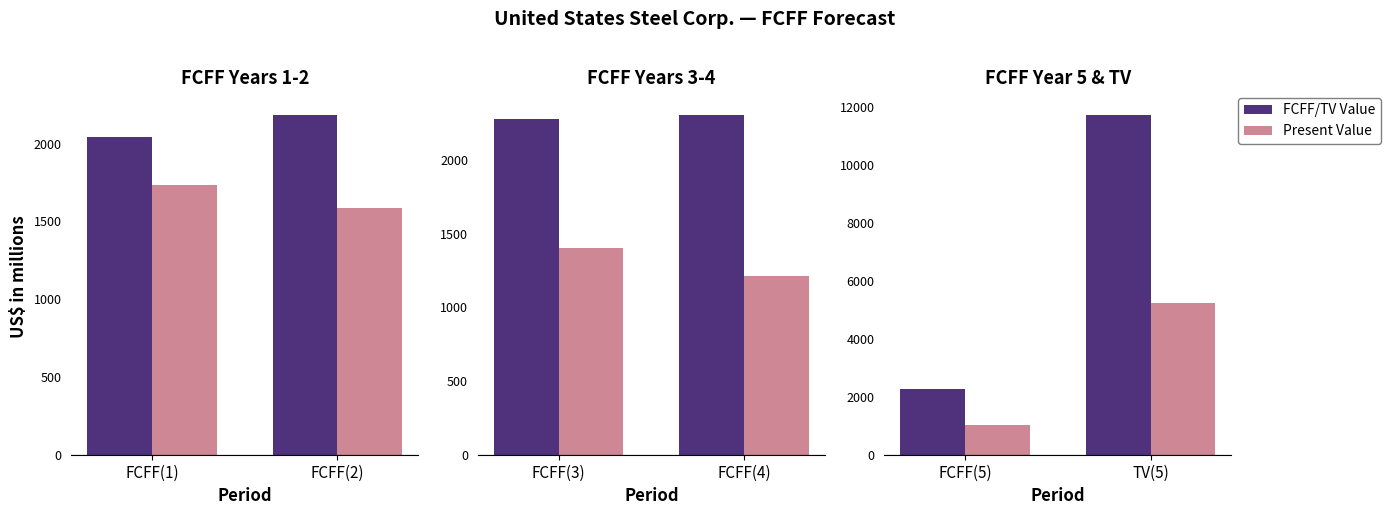

Rank the series at TV(5) from lowest to highest value.

Present Value, FCFF/TV Value